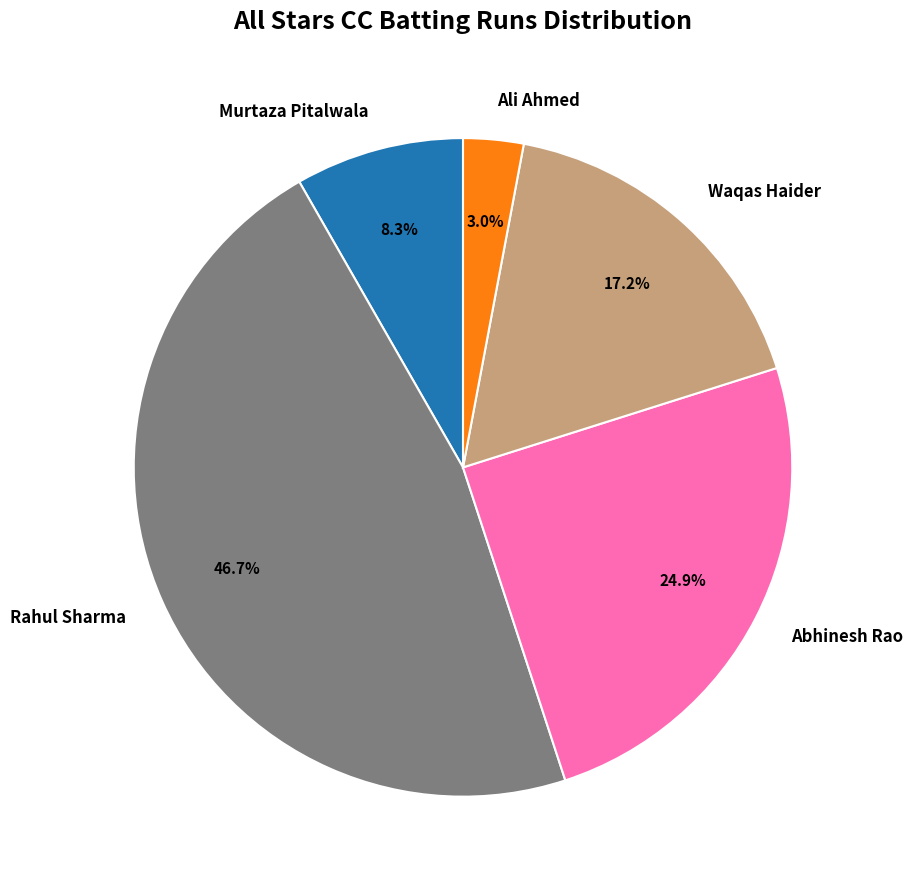

Does any single category account for the majority?

No